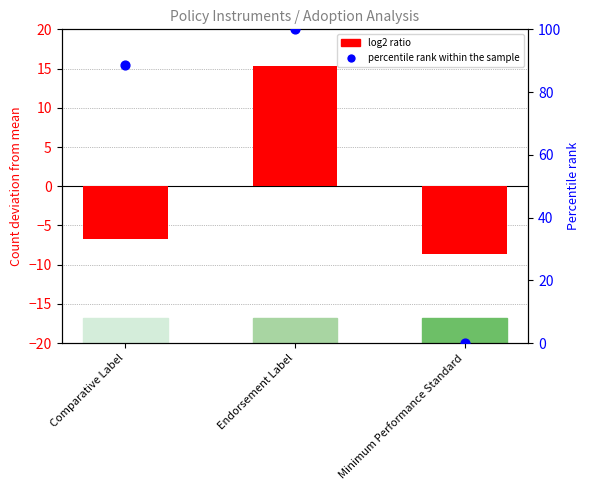

Which series contains the lowest Y value?

log2 ratio